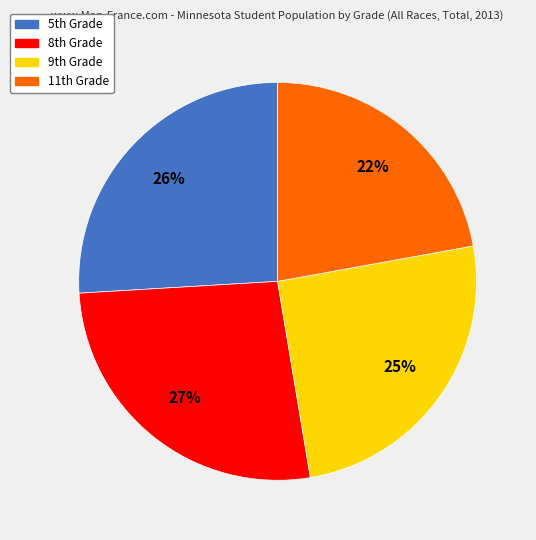

How many slices are in this pie chart?

4